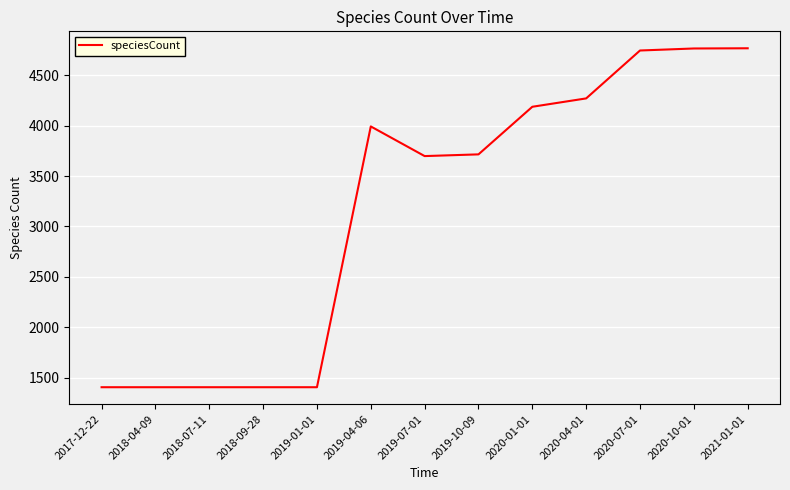

What is the minimum value shown in the chart?

1406